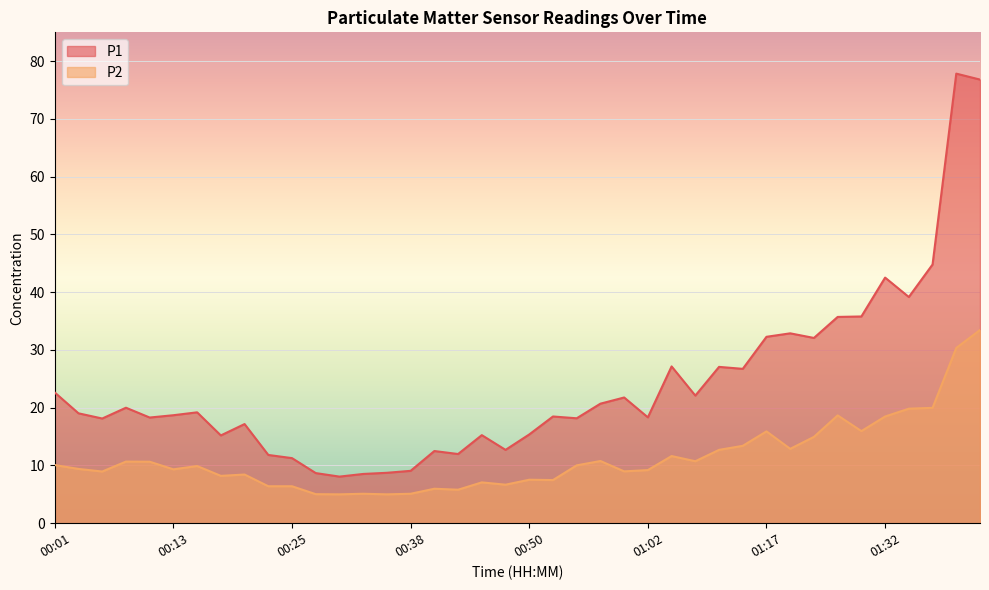

Where is the first local maximum for P1?

00:08